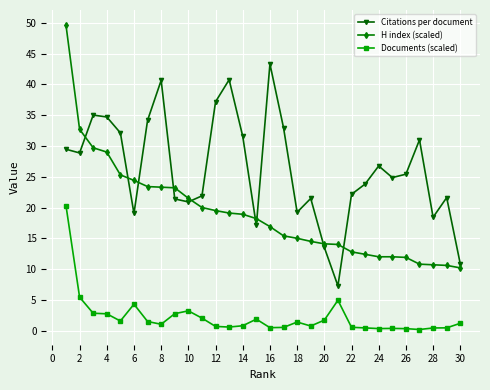

How many lines are shown in the chart?

3